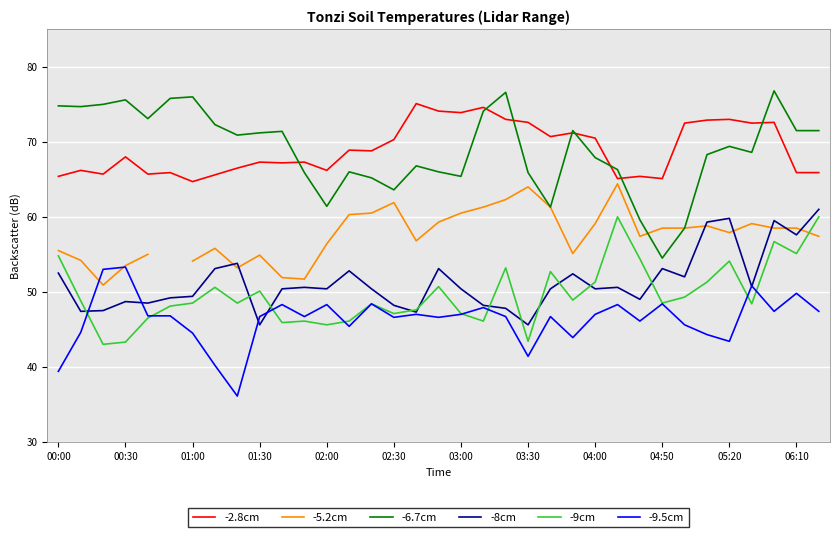

What is the maximum value shown in the chart?

76.8